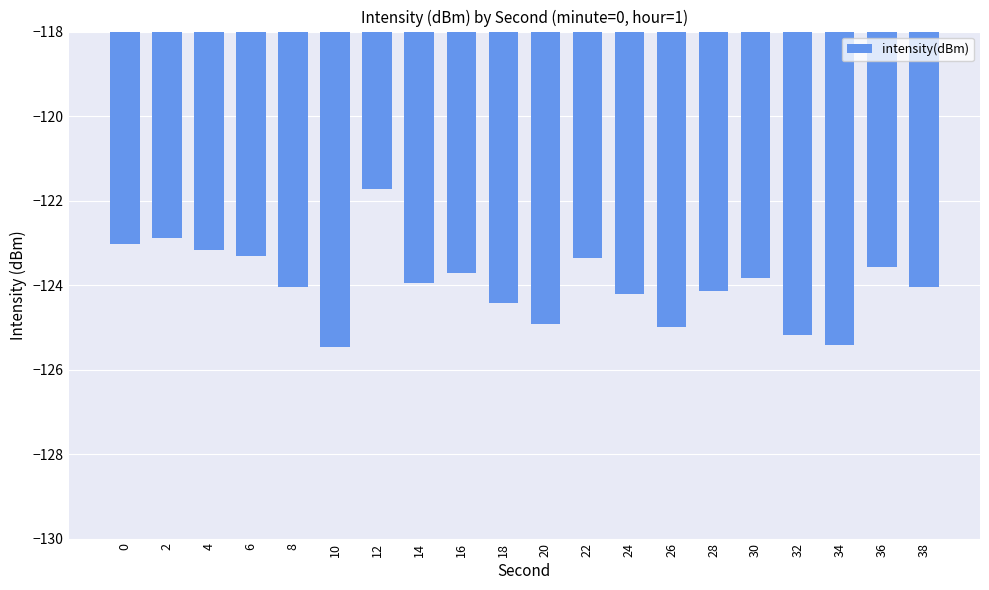

What is the difference between the maximum and minimum values?

3.7